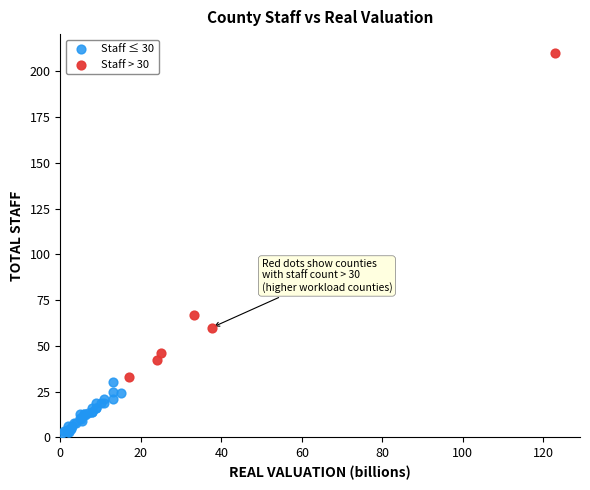

Which series contains the lowest Y value?

Staff ≤ 30